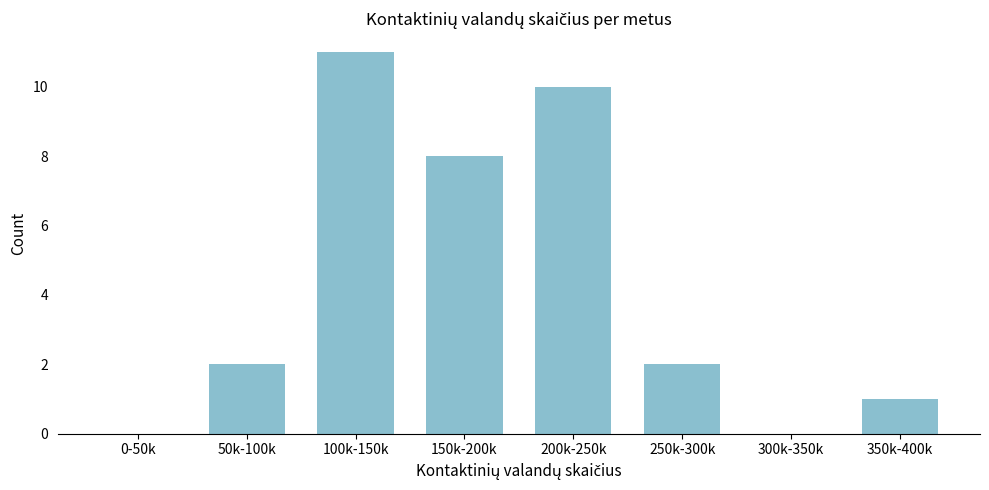

Reading left to right, extract all data points from this chart.

0-50k=0	50k-100k=2	100k-150k=11	150k-200k=8	200k-250k=10	250k-300k=2	300k-350k=0	350k-400k=1